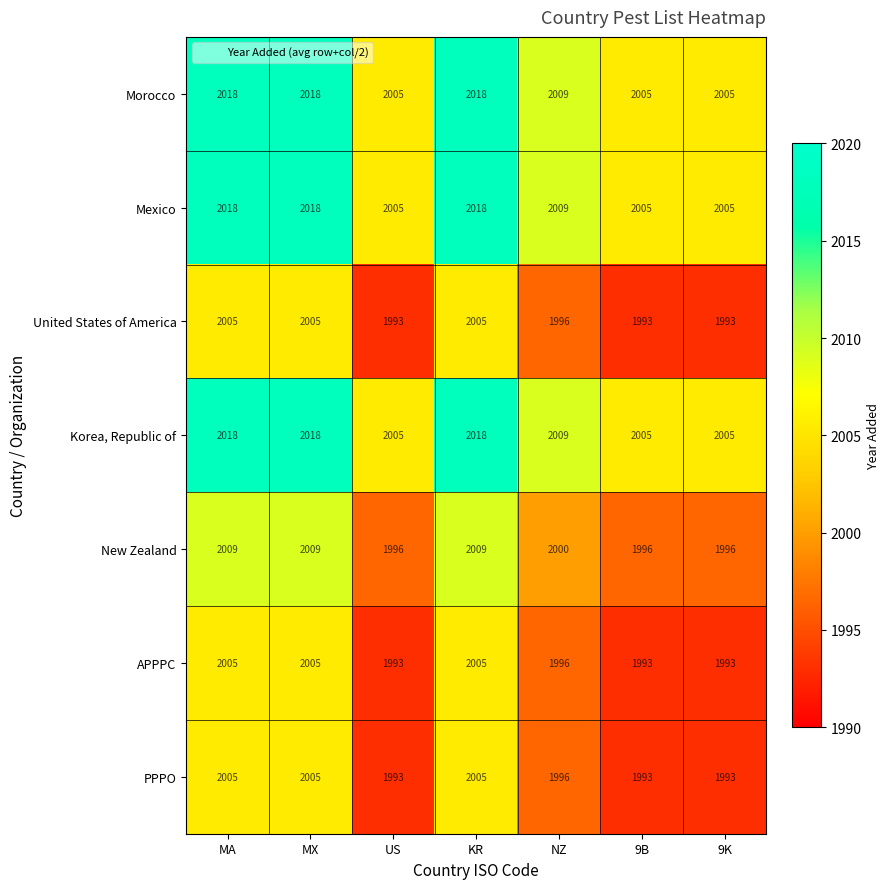

What is the smallest value displayed?

1993